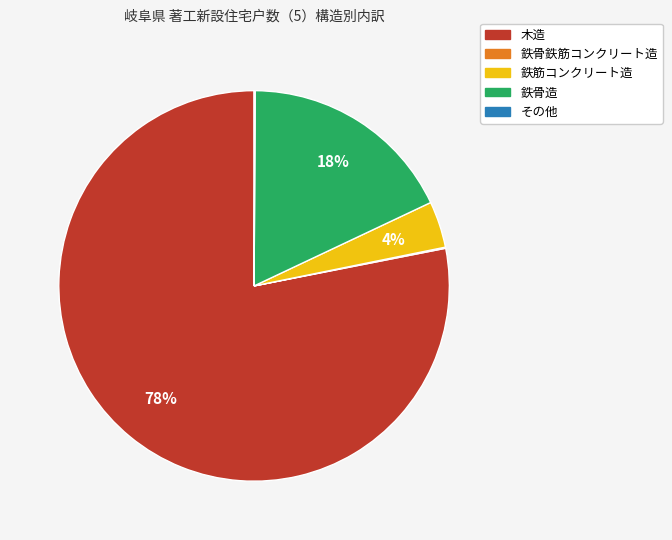

Which slice is the largest?

木造